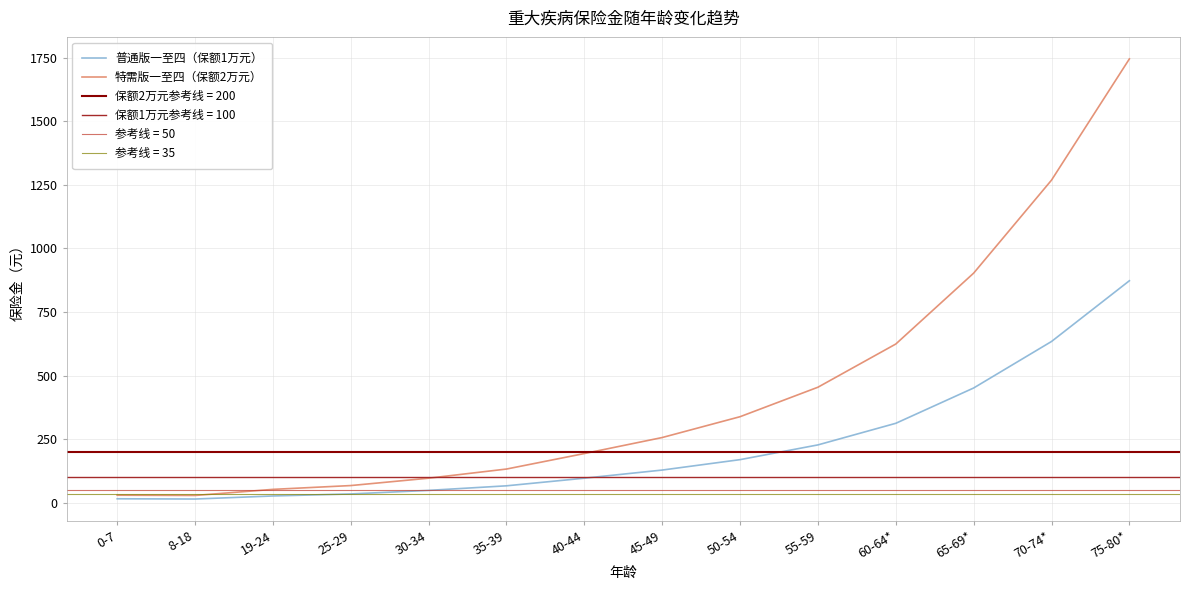

Which category has the highest value in the 特需版一至四（保额2万元） series?

75-80*